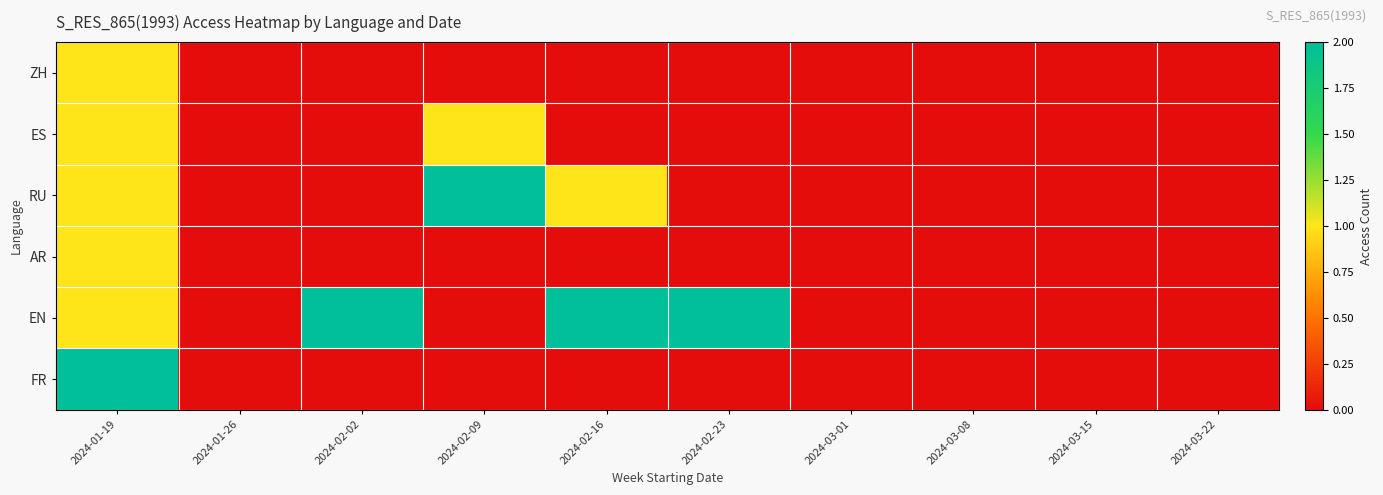

What is the total value across all series at 2024-02-23?

2